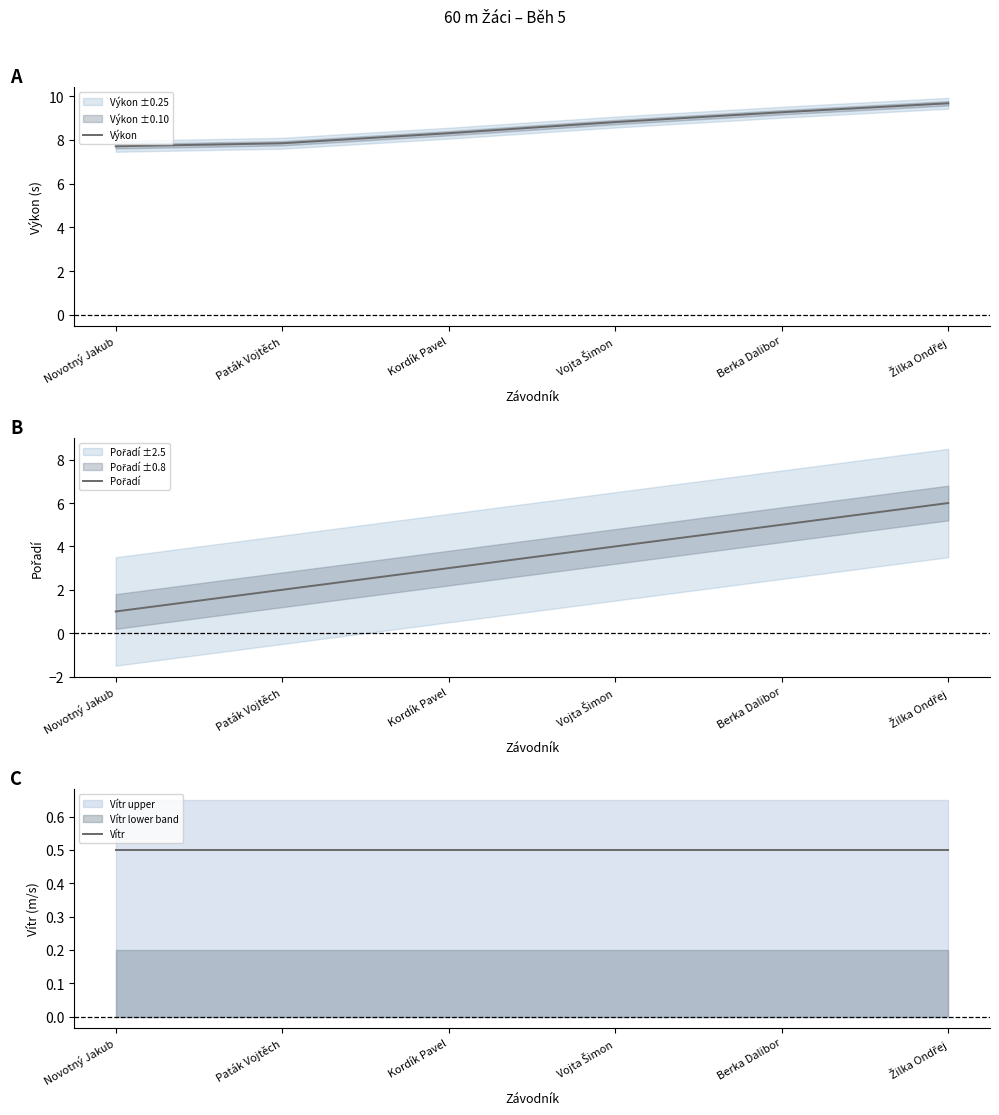

What is the value of the Výkon point at the 6th from the left?

9.7